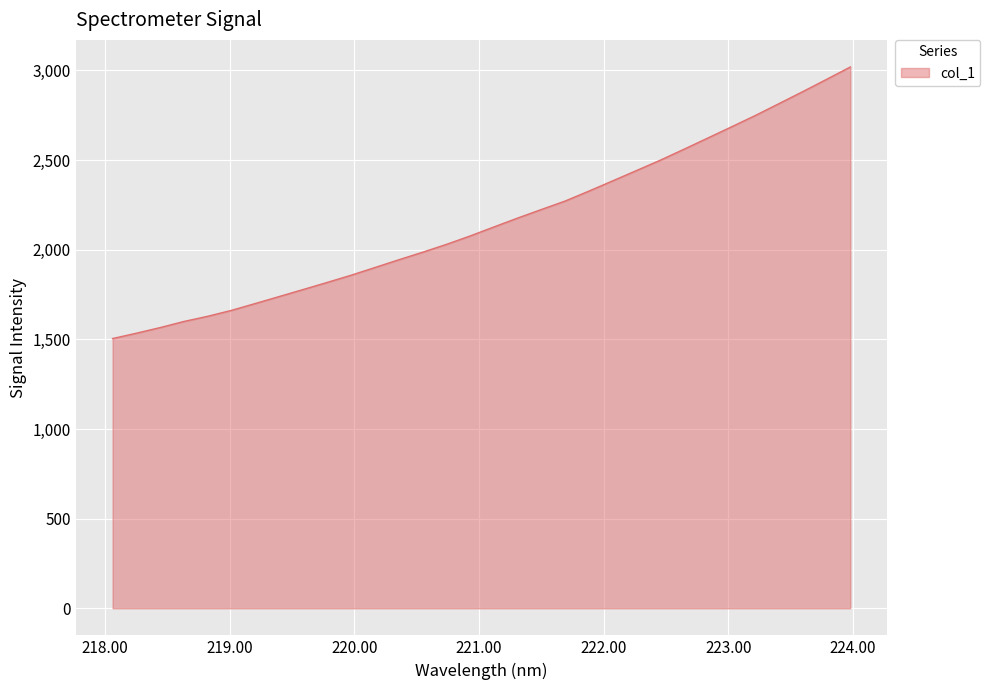

What is the smallest value displayed?

1504.6